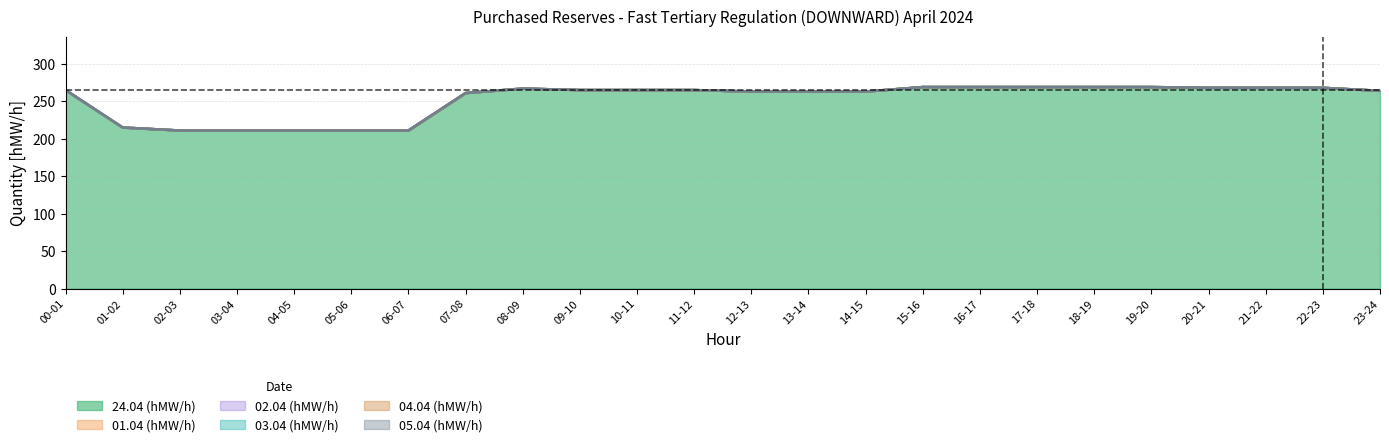

Does the chart display data point markers on the line(s)?

No